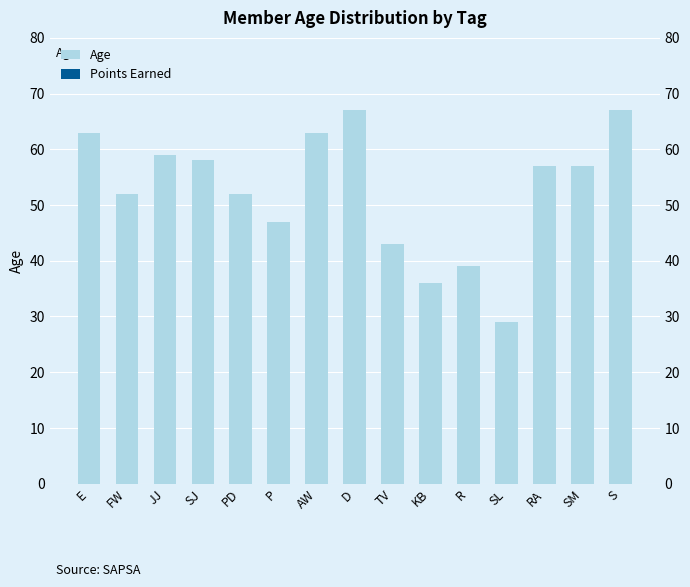

Between SJ and R, which series saw the biggest shift?

Age